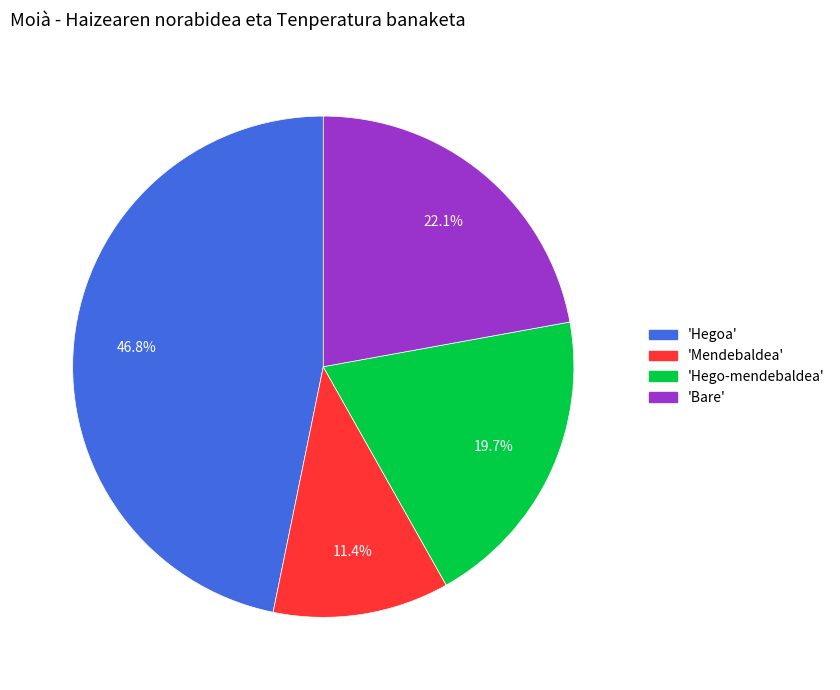

Does any single category account for the majority?

No